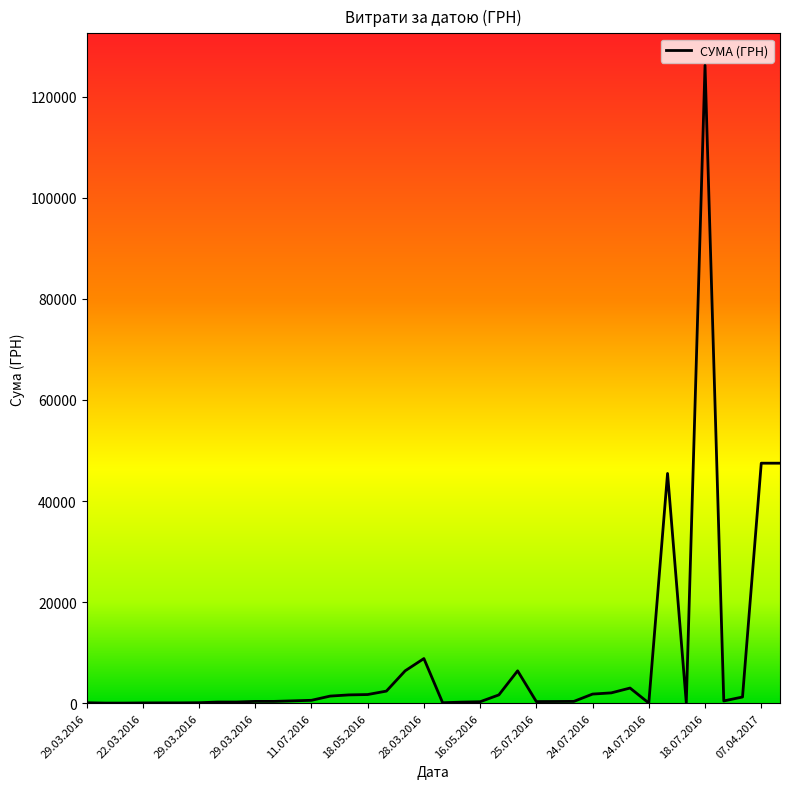

What is the sum of all values?

310136.3